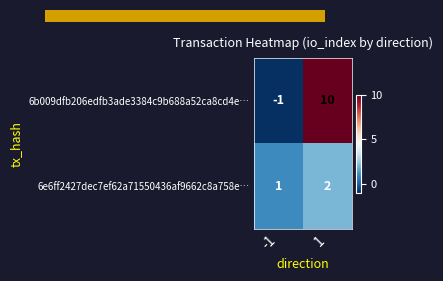

Which series has the largest total across all categories?

6b009dfb206edfb3ade3384c9b688a52ca8cd4e…